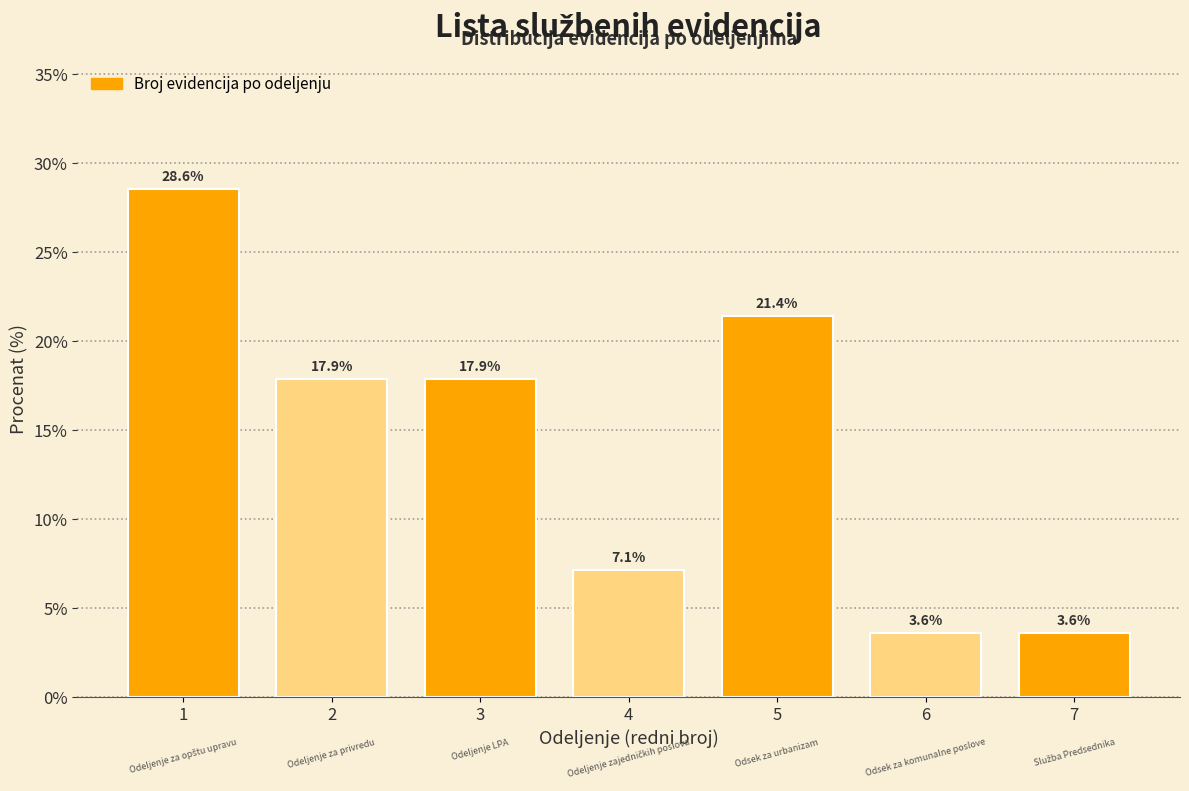

Reading left to right, transcribe all the data shown in this chart.

28.6	17.9	17.9	7.1	21.4	3.6	3.6